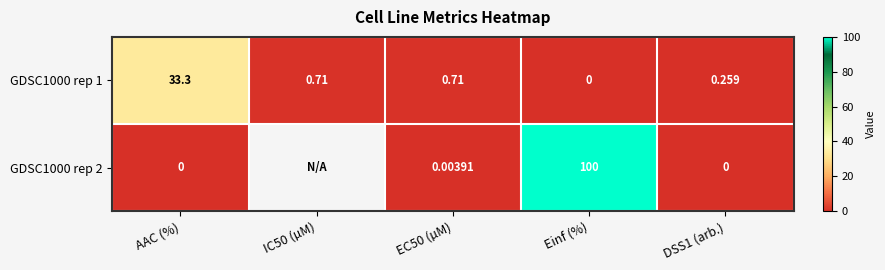

Is the value of GDSC1000 rep 2 at EC50 (µM) greater than the value of GDSC1000 rep 1 at DSS1 (arb.)?

No